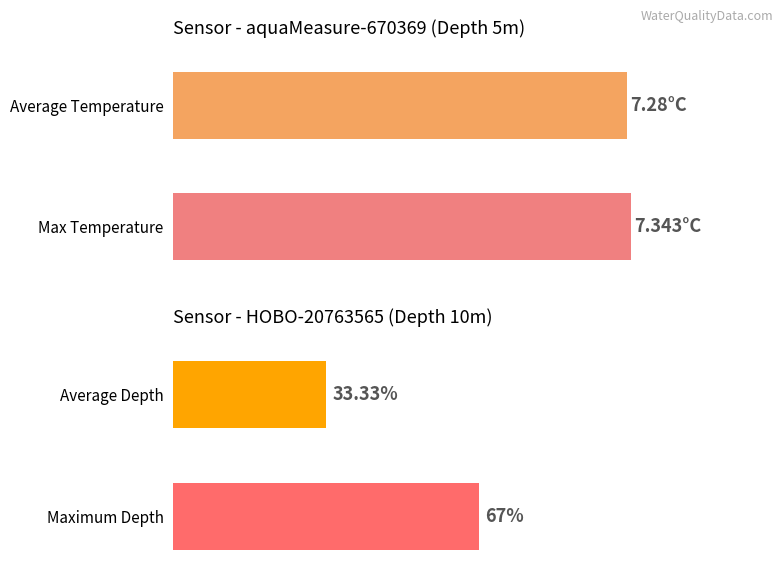

At which label is Average Depth (m) closest to 8?

HOBO-20763565